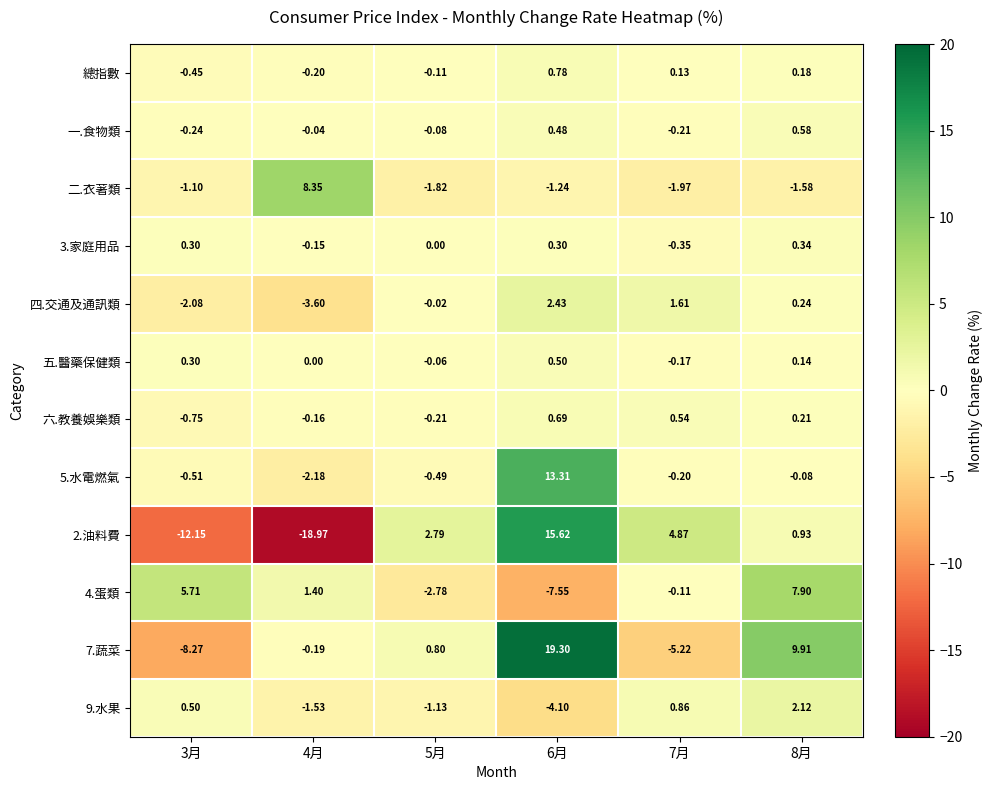

How many negative values does the 3.家庭用品 series have?

2